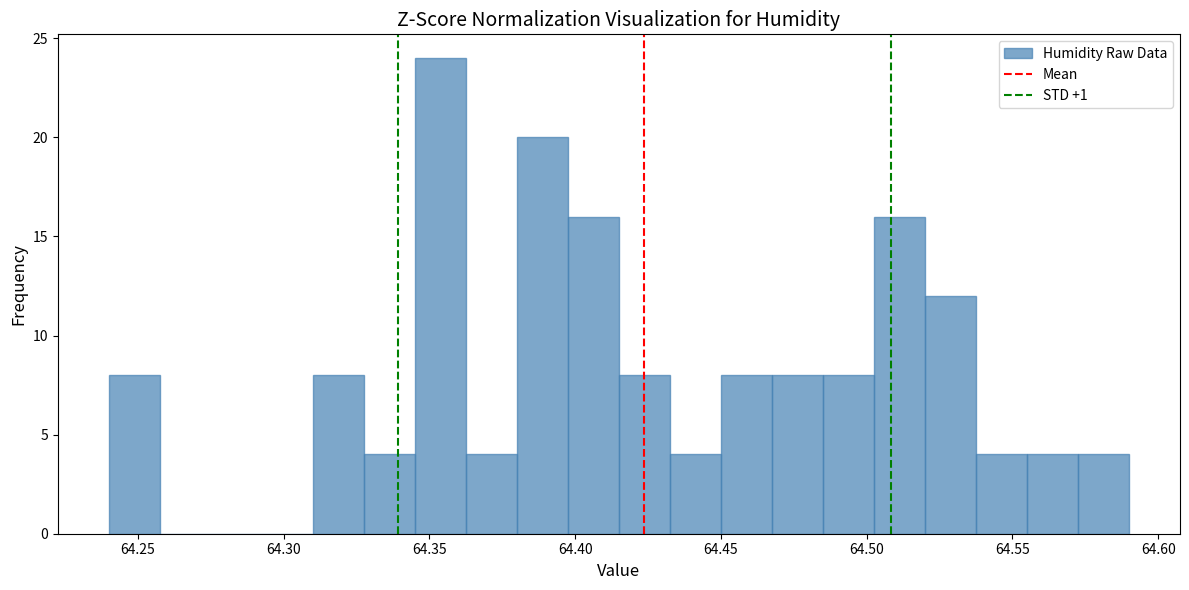

Around what value on the x-axis is the tallest bar? Give the approximate position of its centre, as read against the axis.

64.355